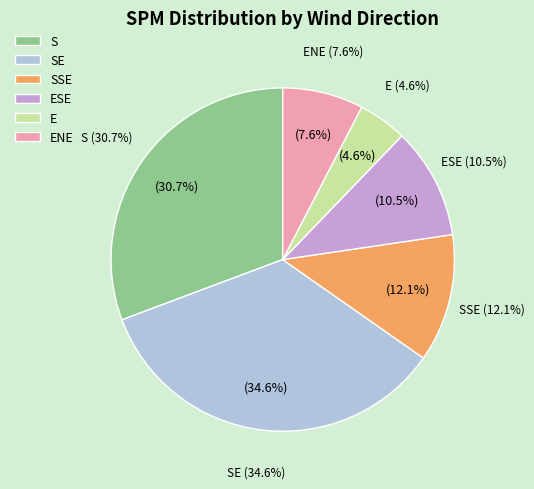

Count the number of slices in the pie.

6